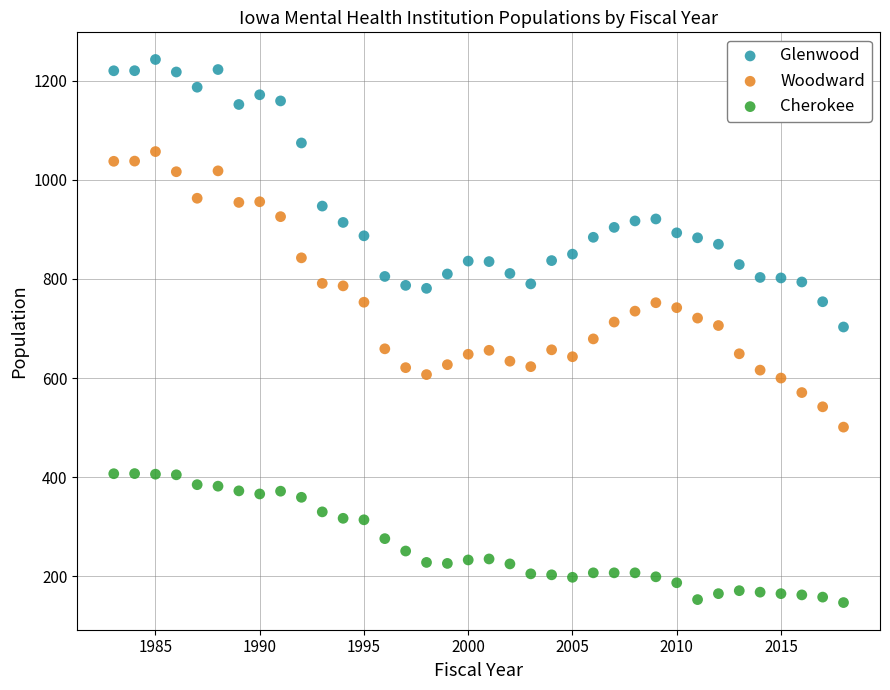

Across all data points, what is the range of Y values (max minus min)?

1095.8